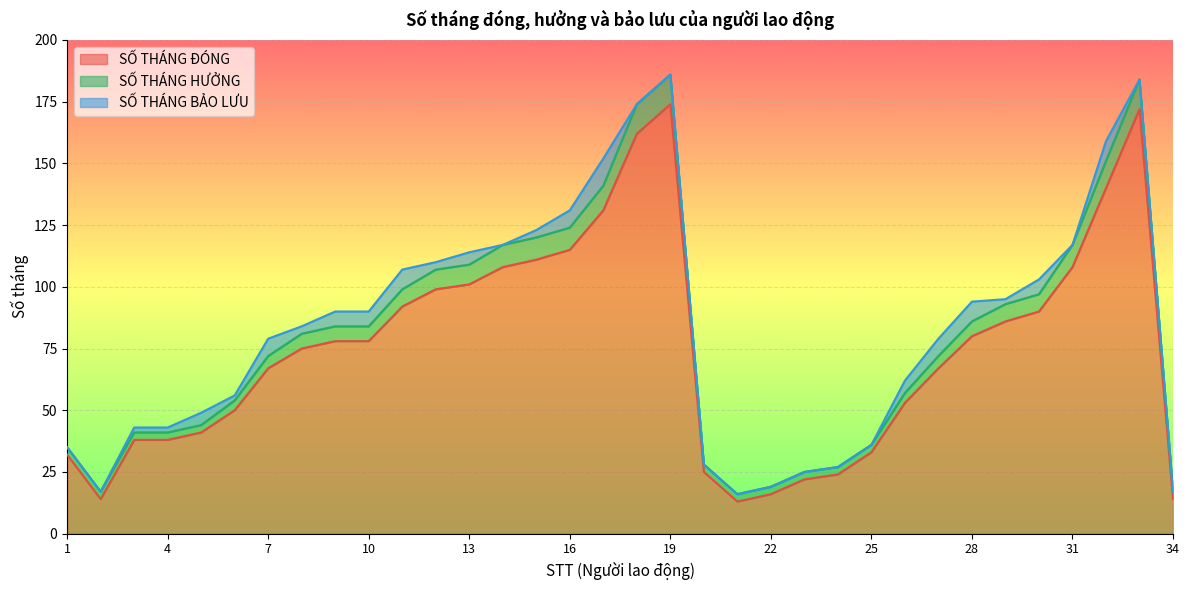

True or false: SỐ THÁNG HƯỞNG and SỐ THÁNG ĐÓNG cross at least once.

False